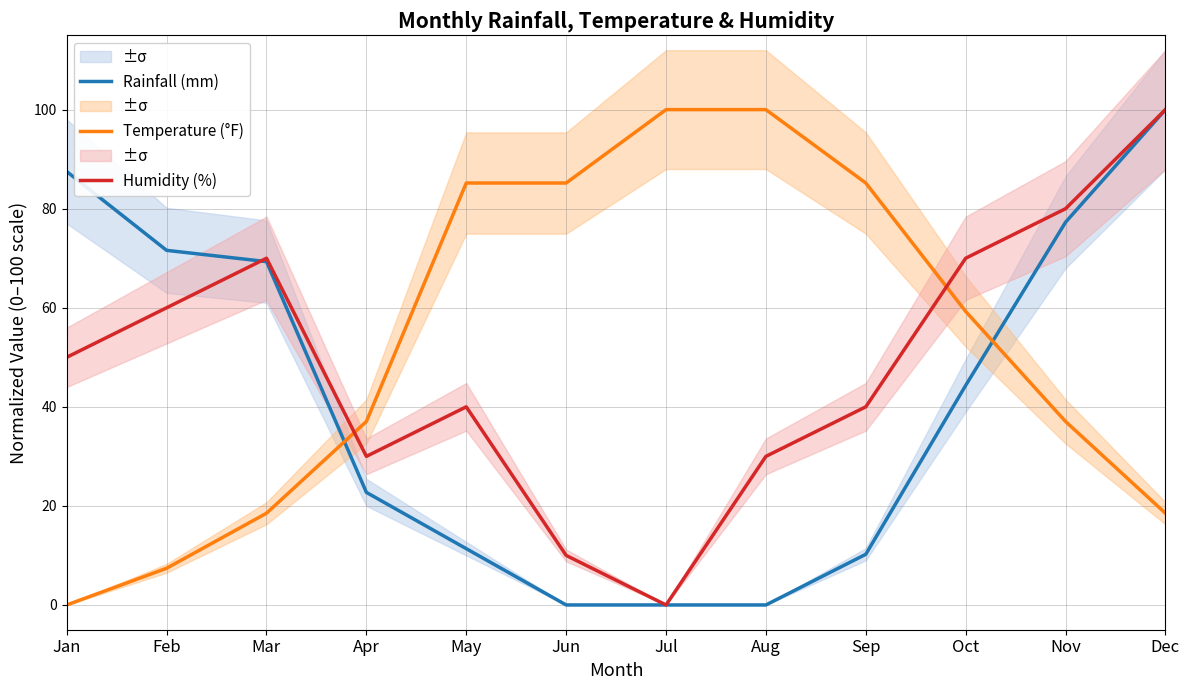

Between Aug and Jun, which is larger?

Aug